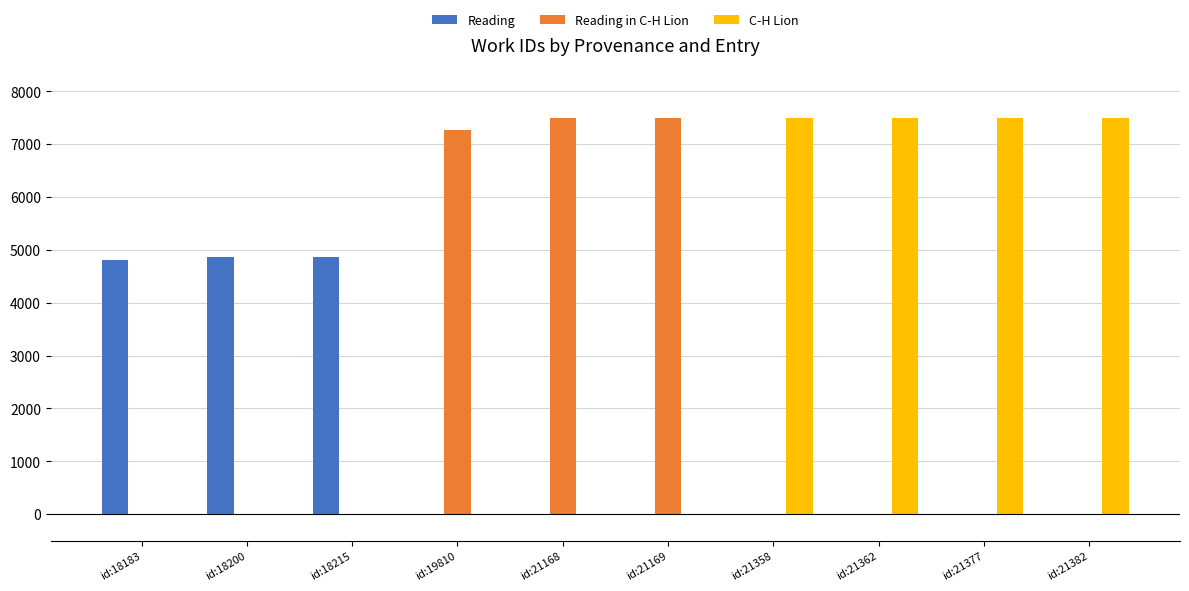

What is the maximum value for C-H Lion?

7498